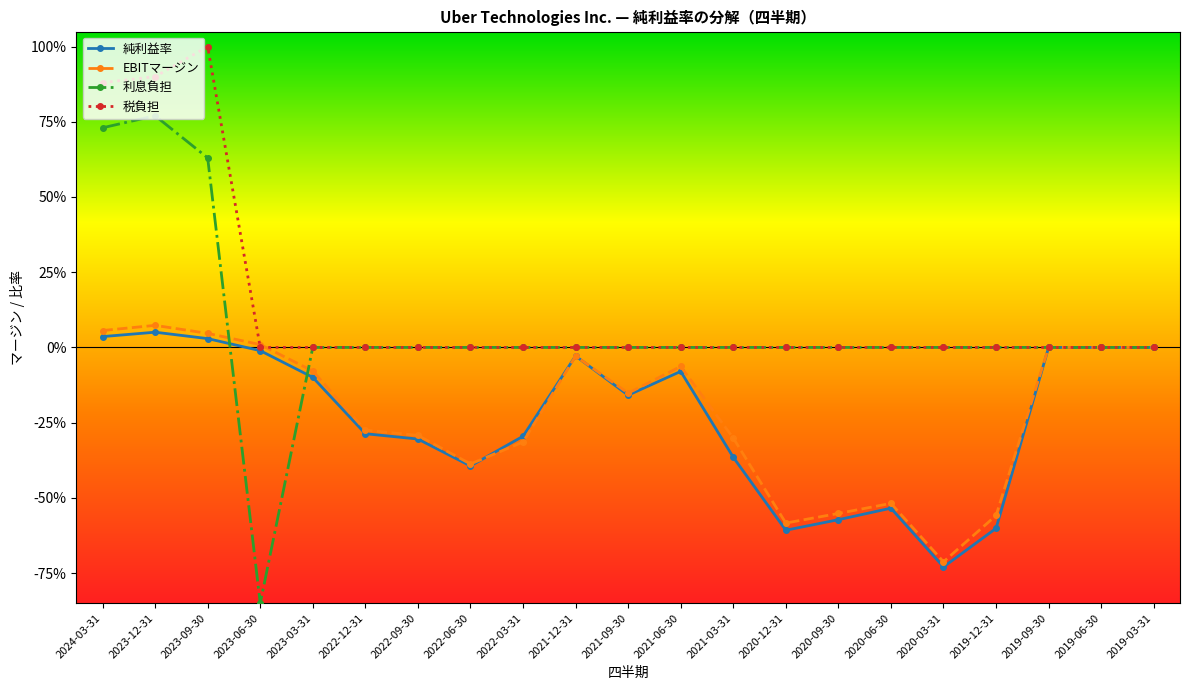

Does the chart have visible grid lines?

No